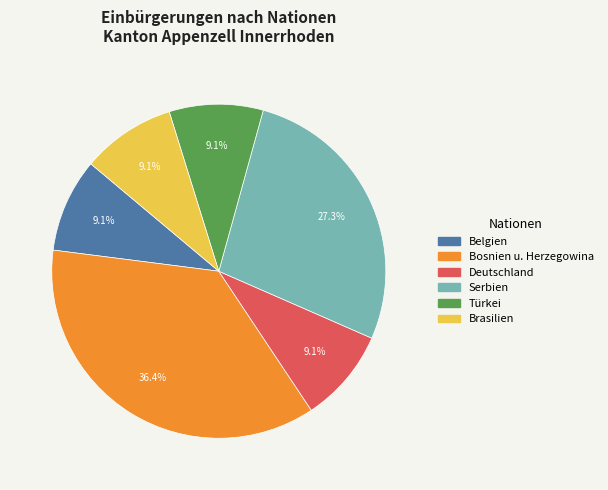

What percentage is the Serbien slice, to the nearest percent?

27%